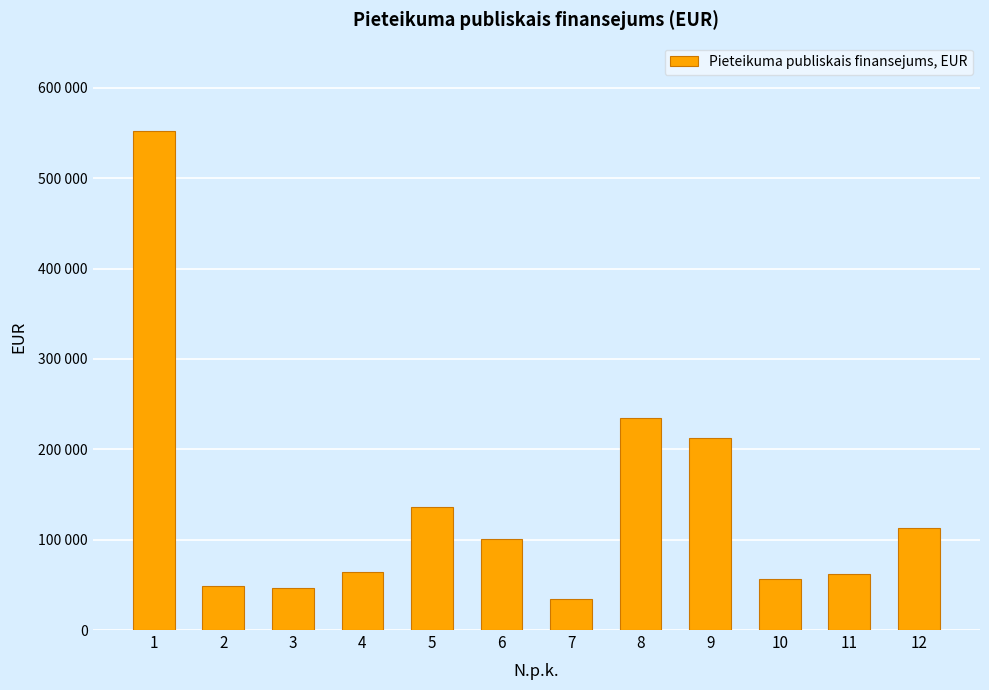

What is the approximate value at 2?

48844.0